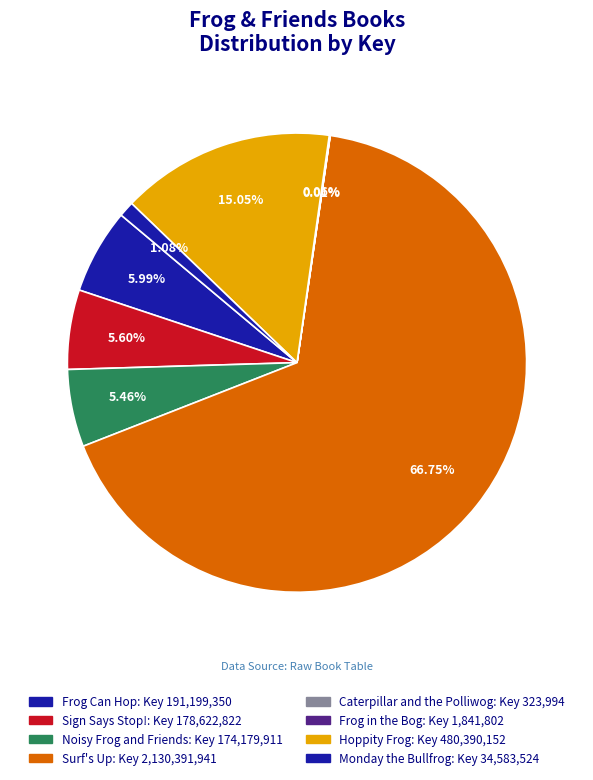

To the nearest percent, what is the average slice percentage?

12%